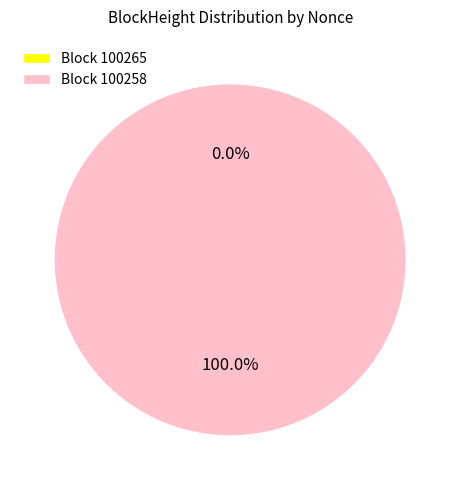

Do 100258 and 100265 together represent more than half of the pie?

Yes